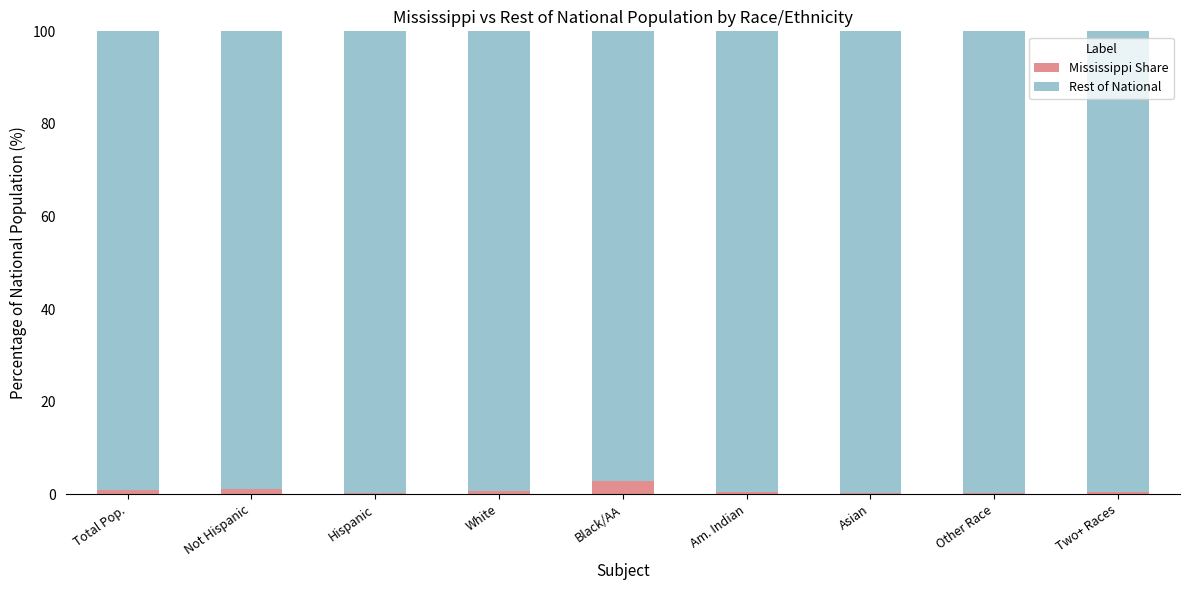

What is the sum of all Mississippi Share values?

7.1